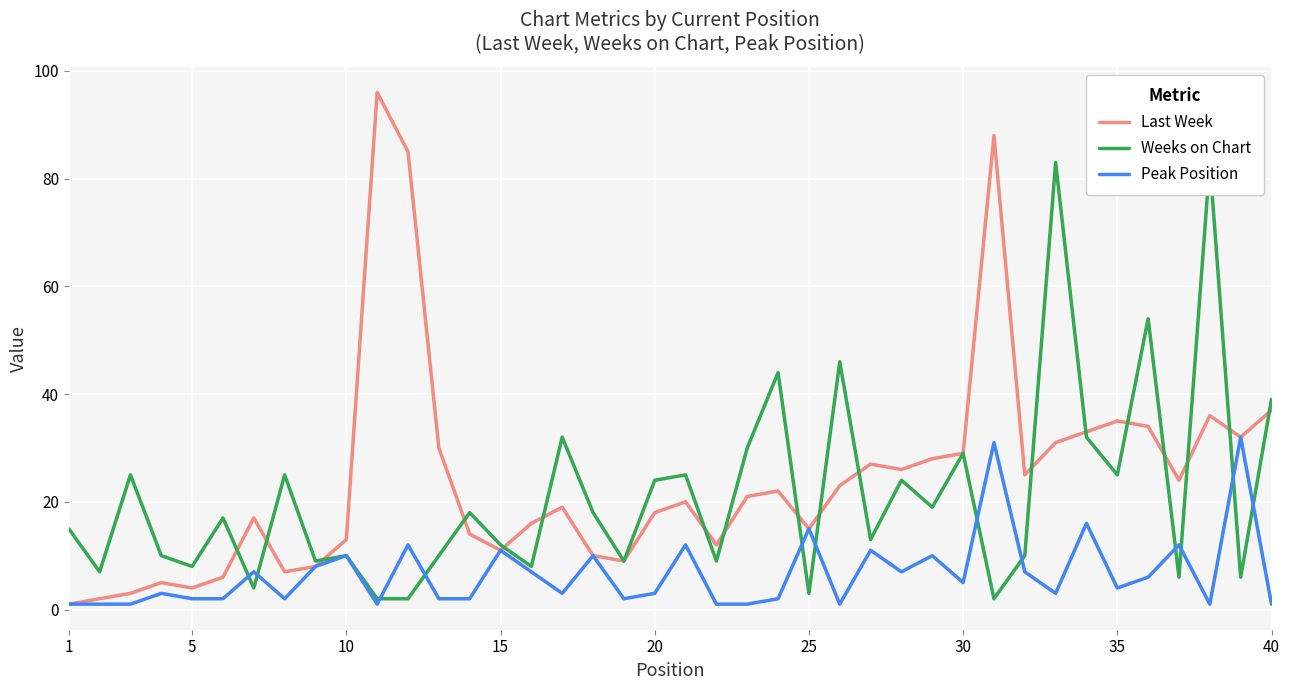

What is the maximum value for Peak Position?

32